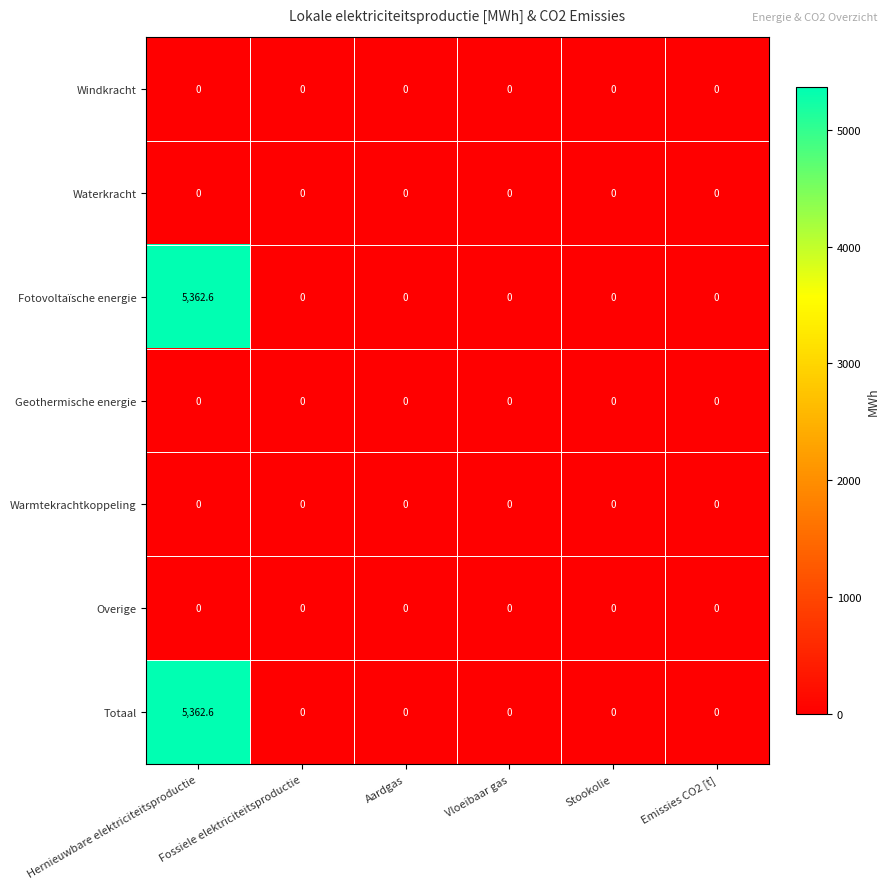

What is the difference between the Fotovoltaïsche energie values at Hernieuwbare elektriciteitsproductie and Fossiele elektriciteitsproductie?

5362.6